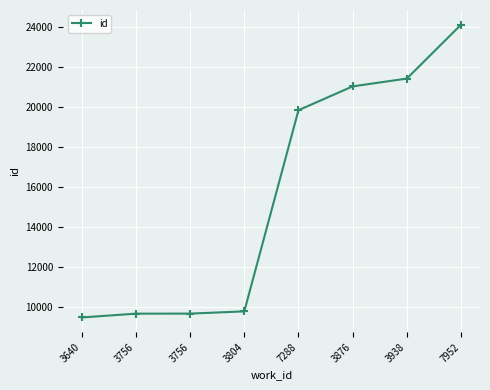

Is this an area chart (filled region under the line)?

No